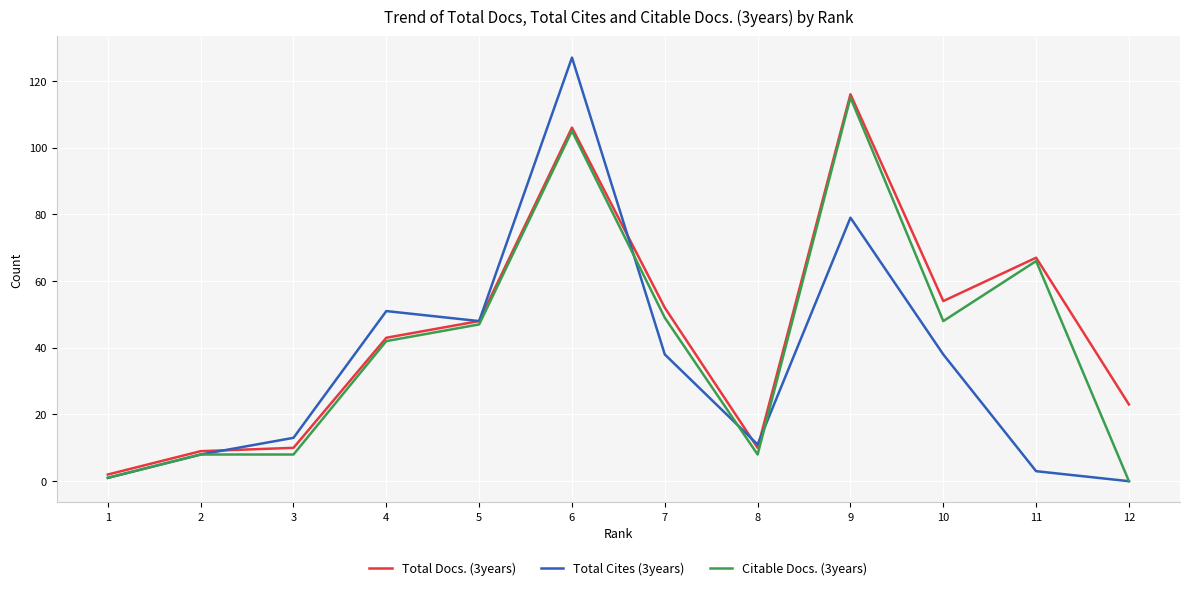

At which category does the chart reach its peak across all series?

6